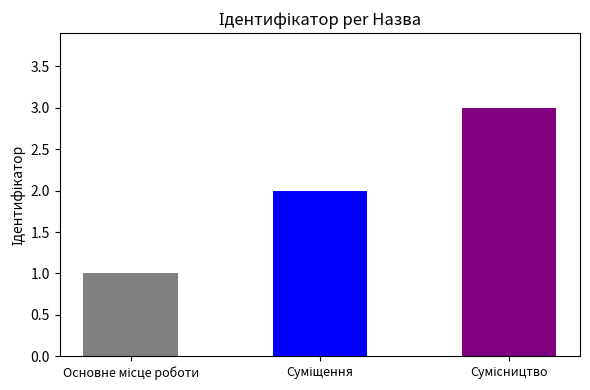

The value at Основне місце роботи is 1. True or false?

True